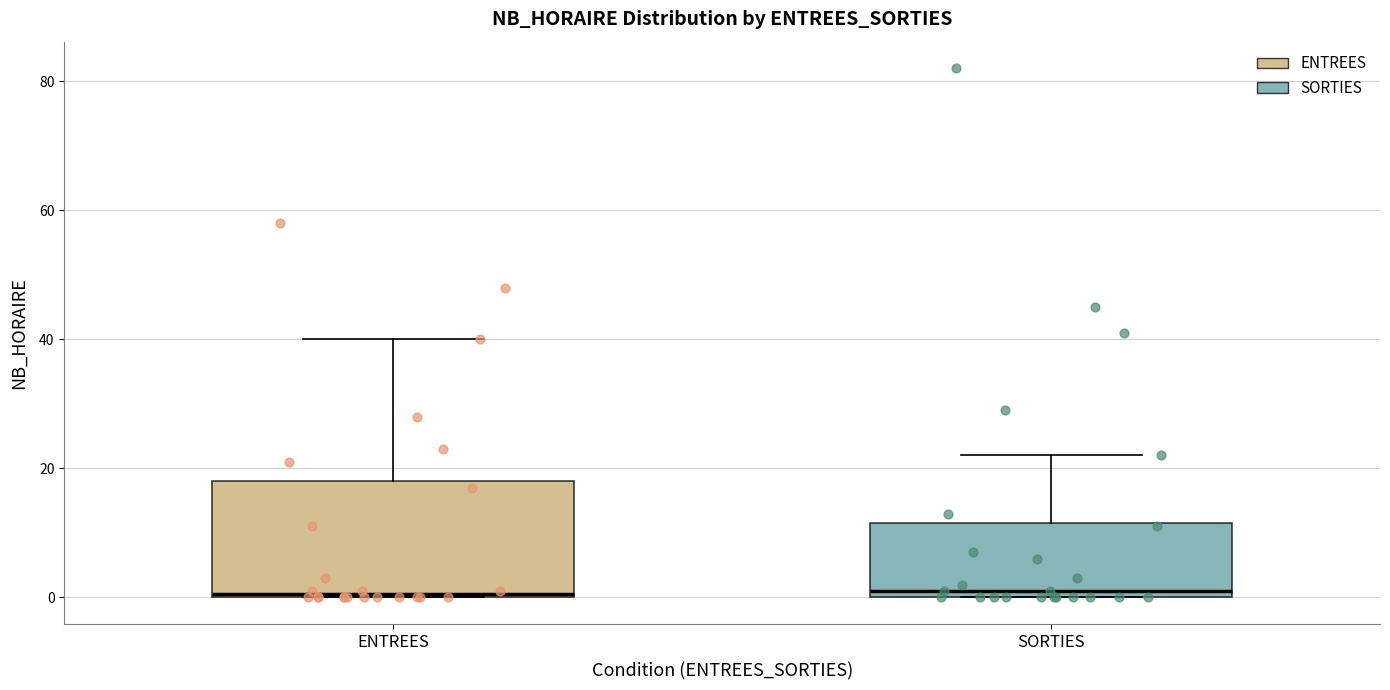

Reading left to right, transcribe this box plot: for each box, give where its median line is, the range the box spans, and where its two whiskers end, as read against the y-axis. The values are not printed on the chart, so give them approximately, as read against the axis.

ENTREES: median 0, box 0 to 18, whiskers 0 to 40
SORTIES: median 2, box 0 to 12, whiskers 0 to 22